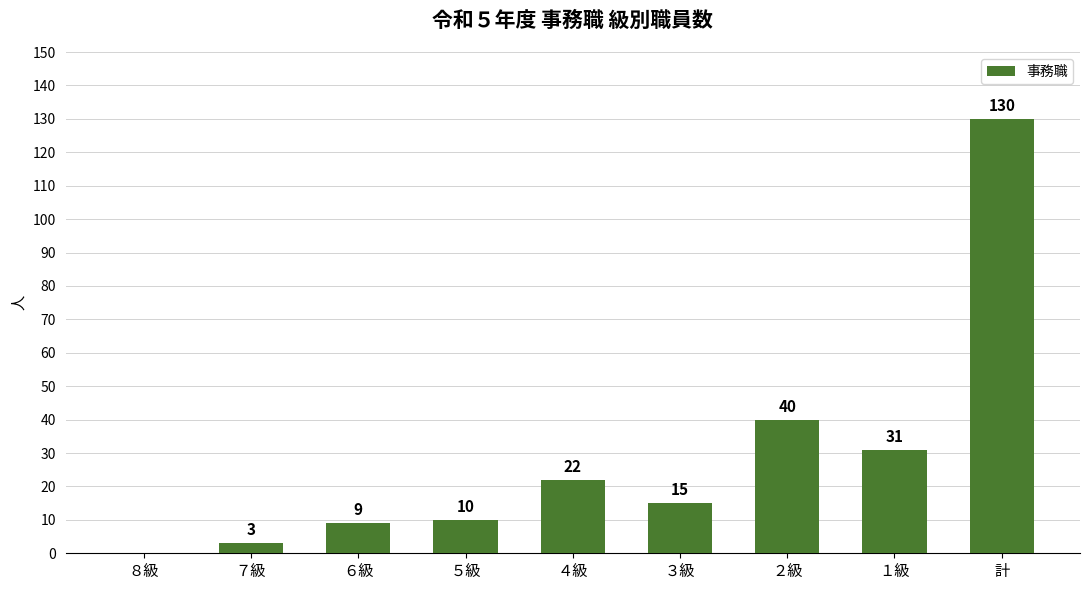

The chart shows a value of 15 at １級. True or false?

False